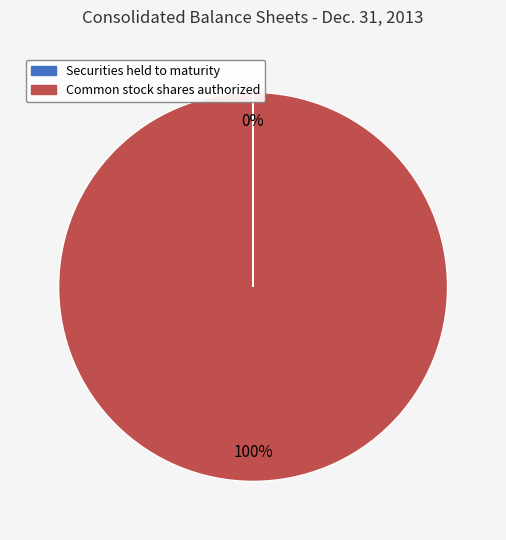

To the nearest percent, what is the average slice percentage?

50%